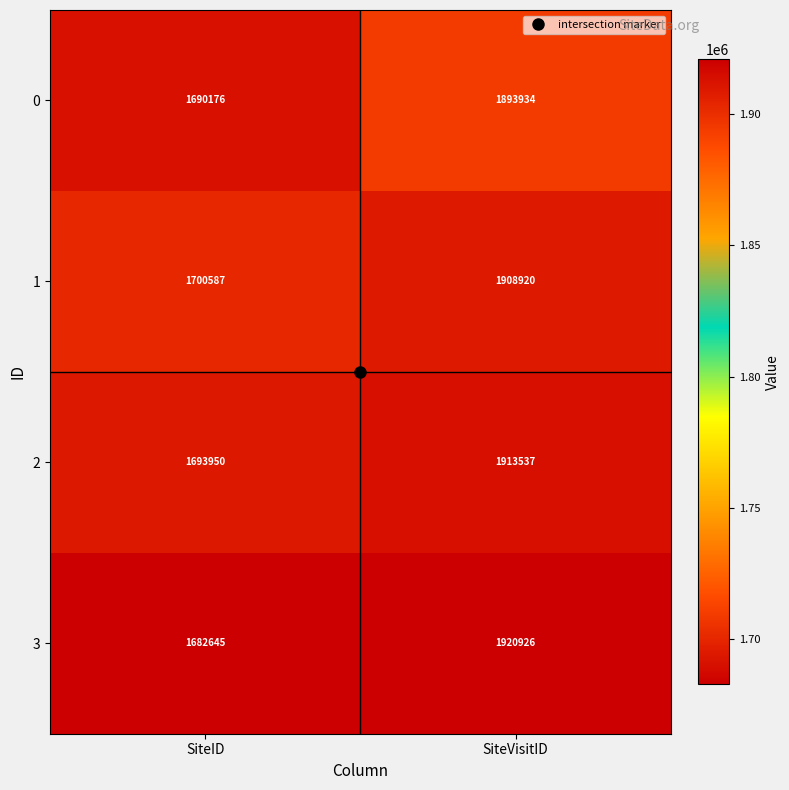

What is the approximate value of 0 at SiteID?

1690176